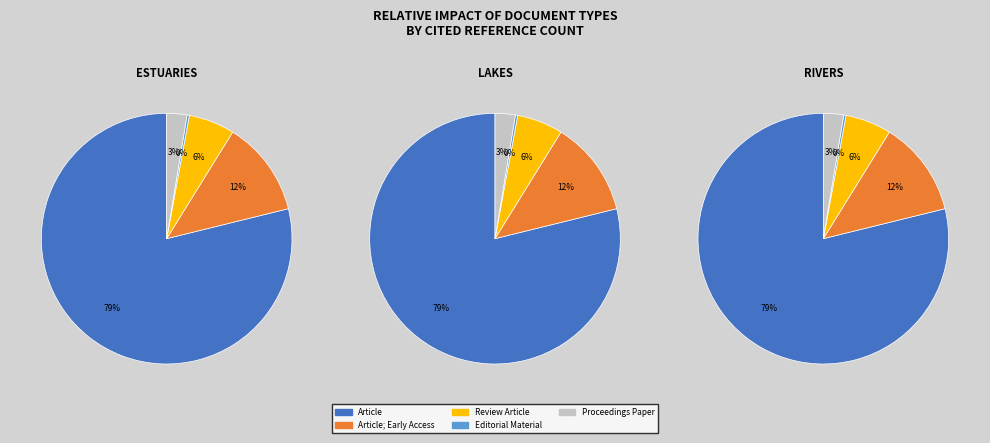

To the nearest percent, what is the combined percentage of Editorial Material and Review Article?

6%